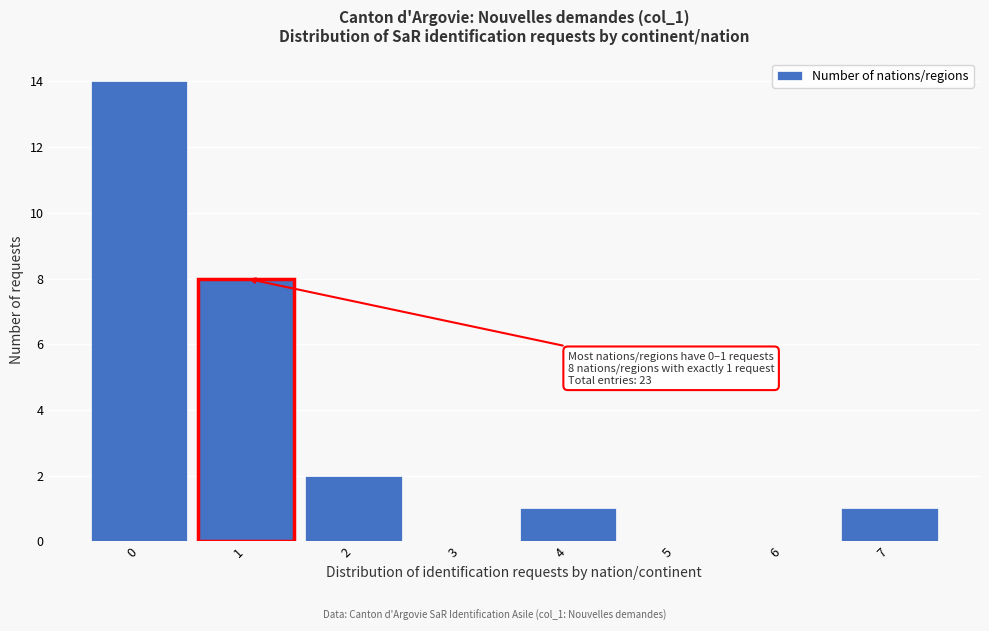

Over which range of the x-axis is the bar tallest?

-0.5 to 0.5